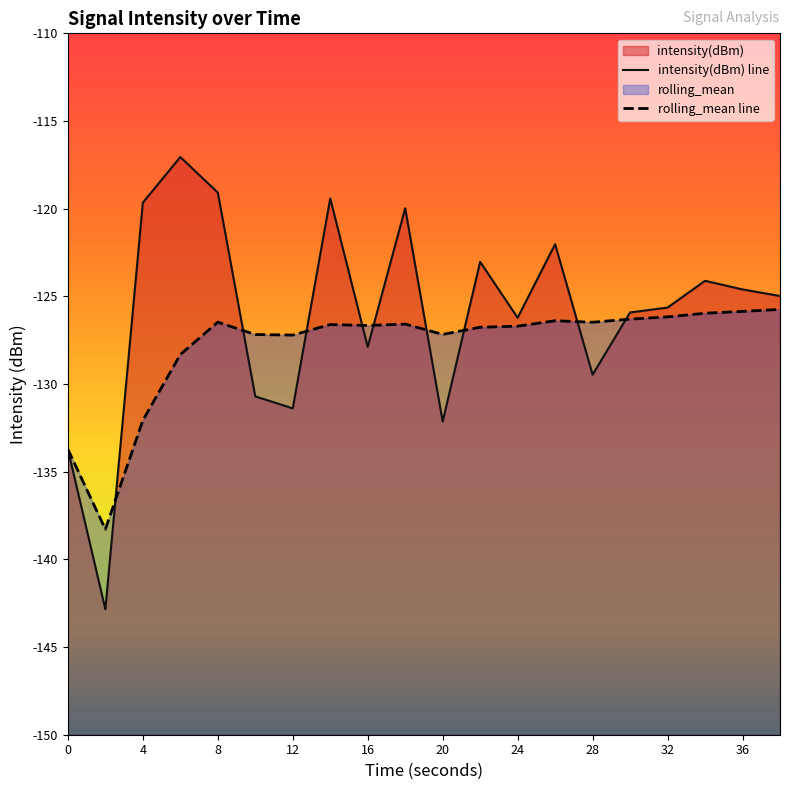

In intensity(dBm), how many points are lower than both neighbors (excluding endpoints)?

6